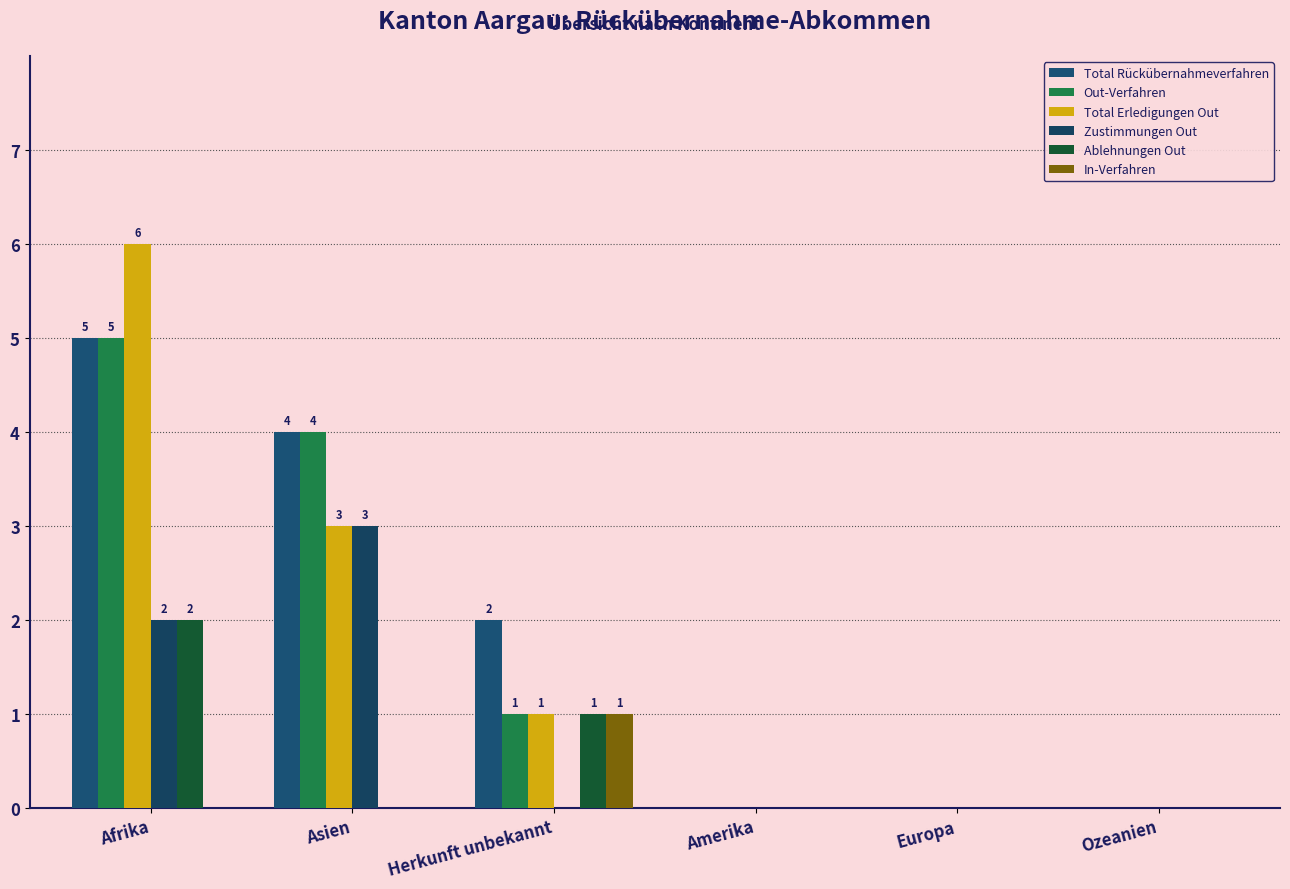

How many groups of bars are there?

6